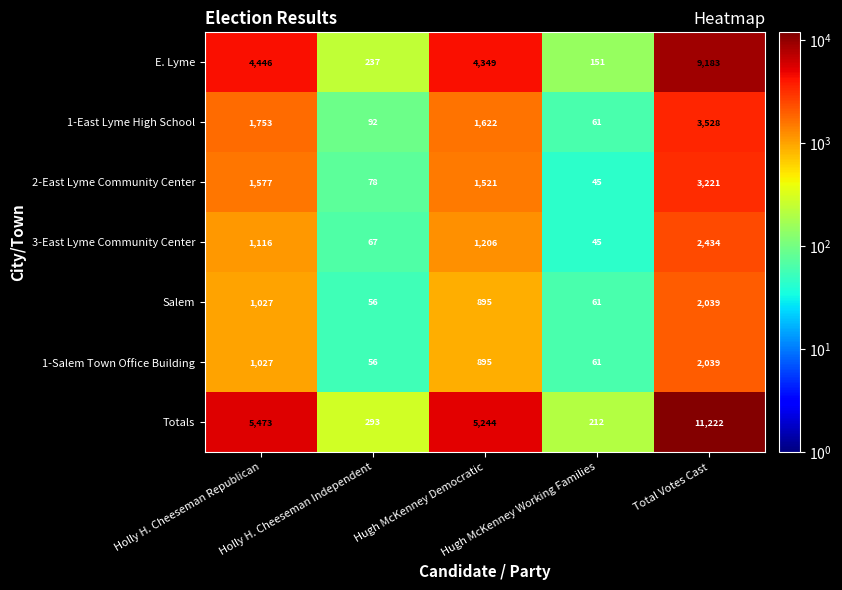

How many values in the E. Lyme series are below 4349?

2